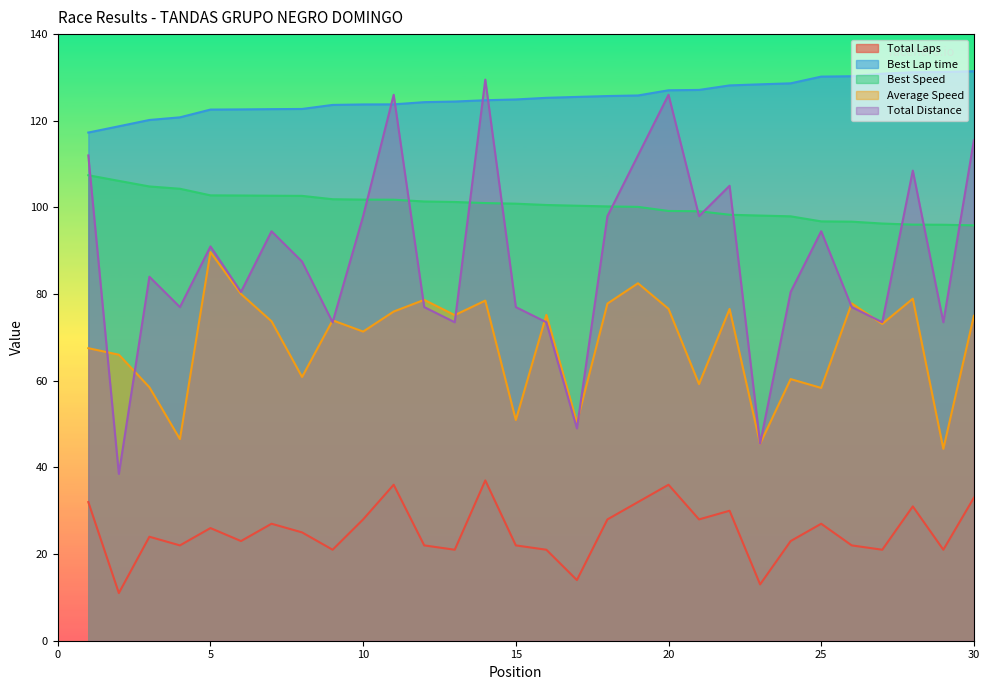

What is the difference between the maximum and second lowest values in the Average Speed series?

44.2